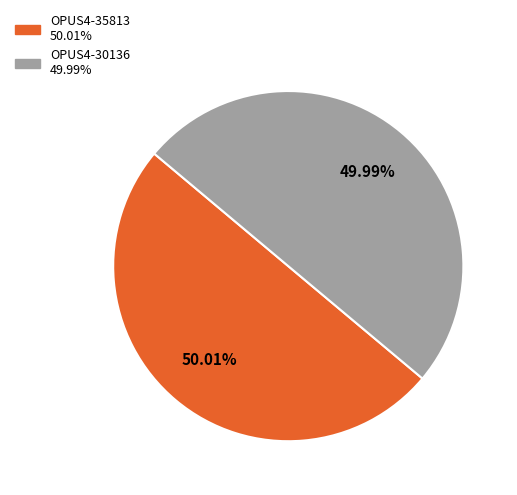

Is there a majority slice in this chart?

Yes